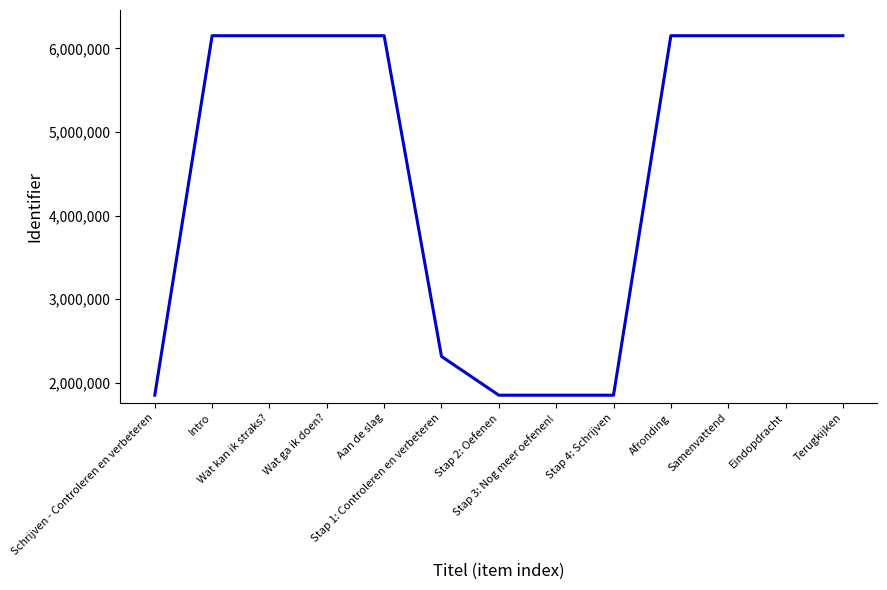

What is the greatest value displayed?

6151213